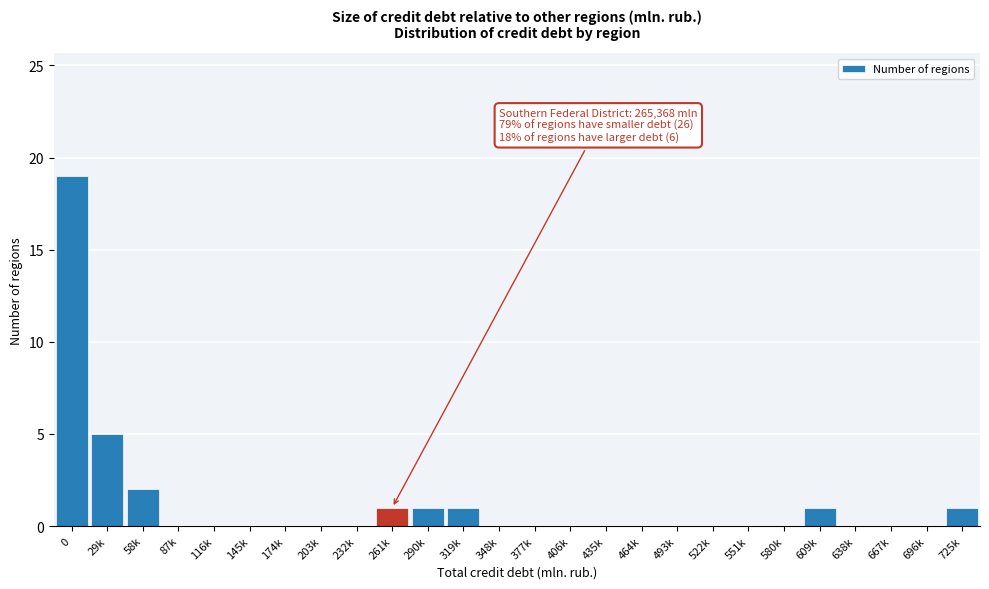

Reading left to right, what are all the values shown in this chart?

0=19	29k=5	58k=2	87k=0	116k=0	145k=0	174k=0	203k=0	232k=0	261k=1	290k=1	319k=1	348k=0	377k=0	406k=0	435k=0	464k=0	493k=0	522k=0	551k=0	580k=0	609k=1	638k=0	667k=0	696k=0	725k=1